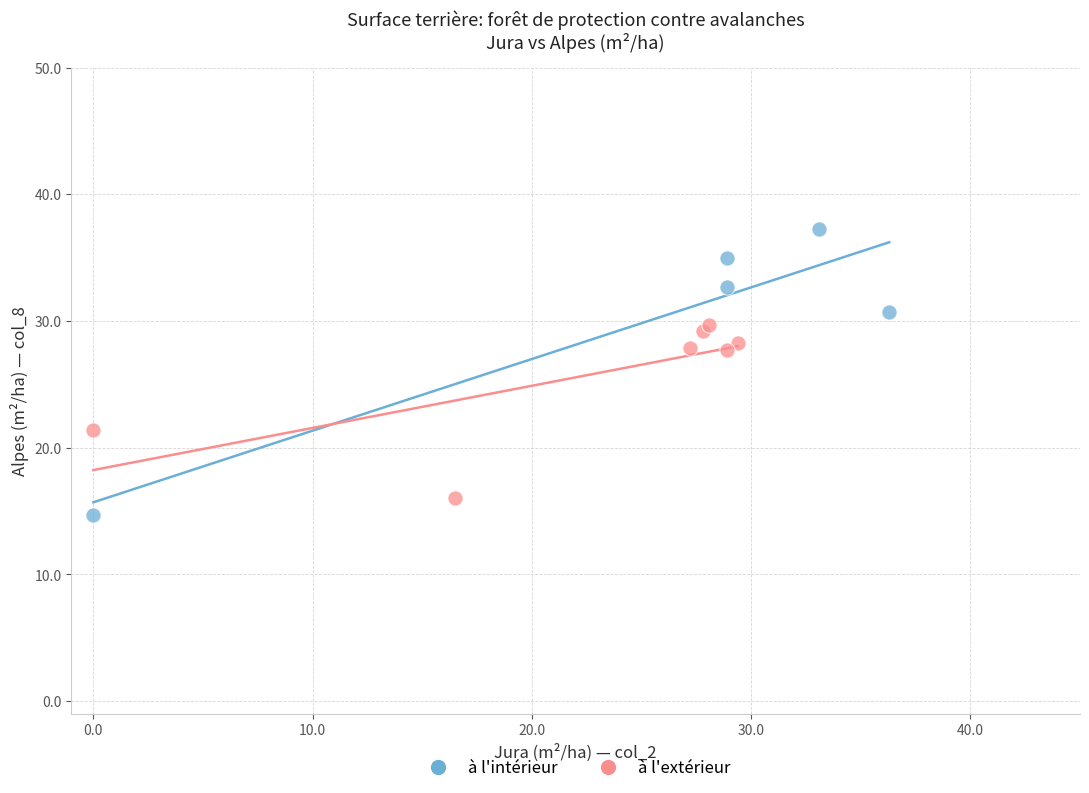

Which series has the widest spread of Y values?

à l'intérieur